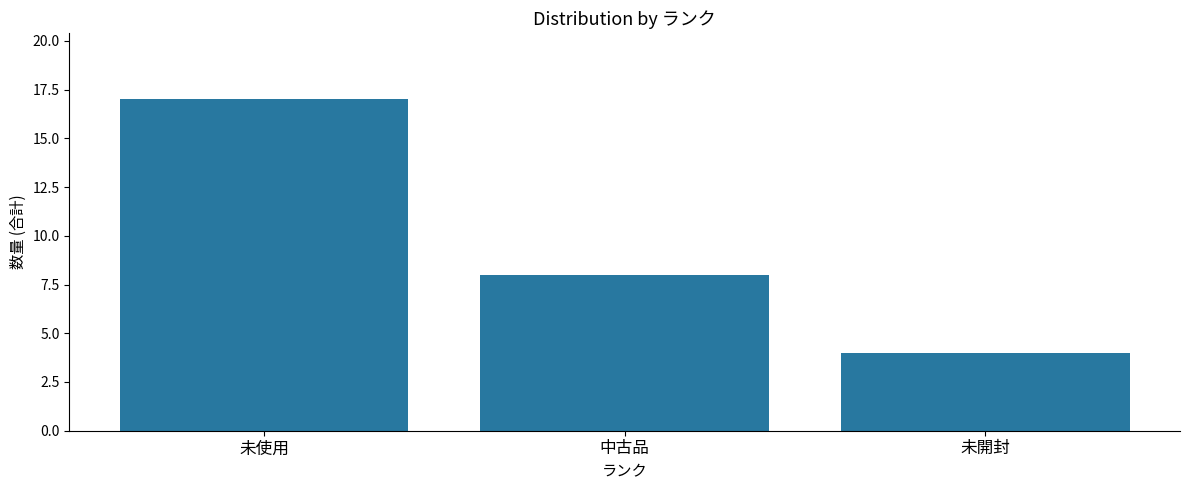

Count the values in the range 4 to 17.

3